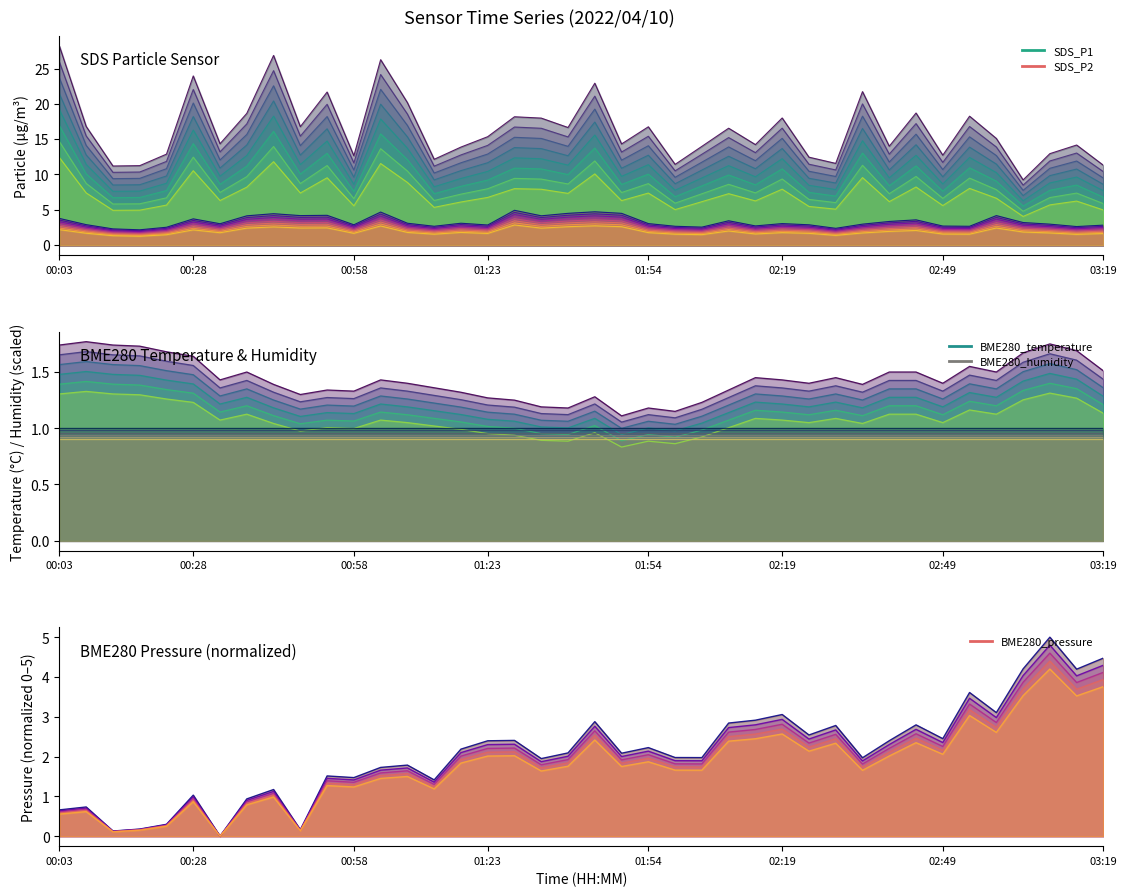

At which label is BME280_pressure s1 closest to 2?

23